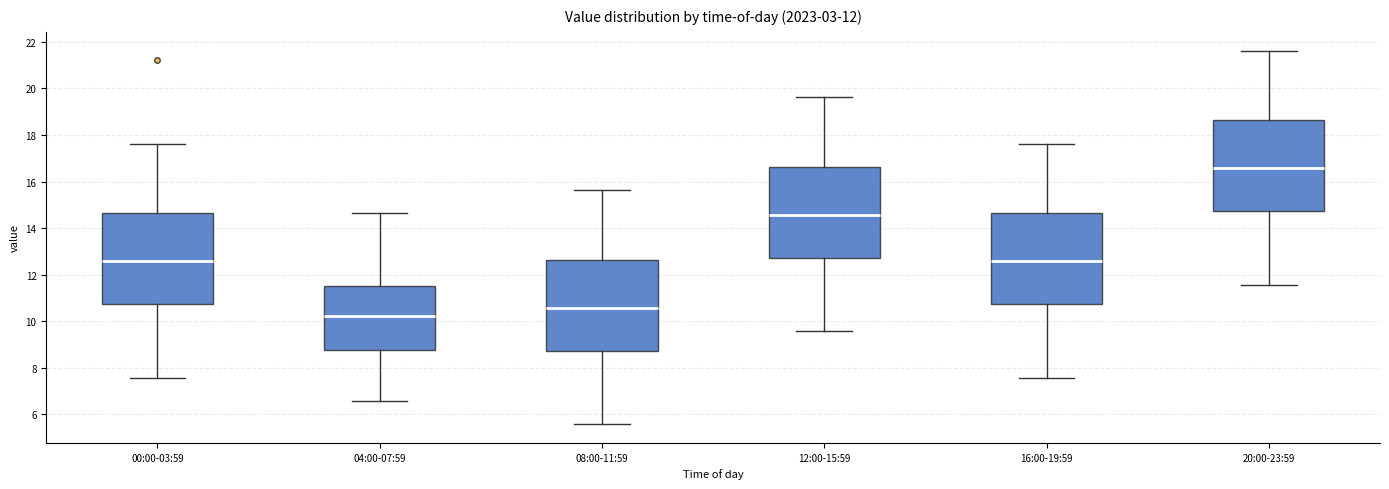

Which box's median line is the highest?

20:00-23:59